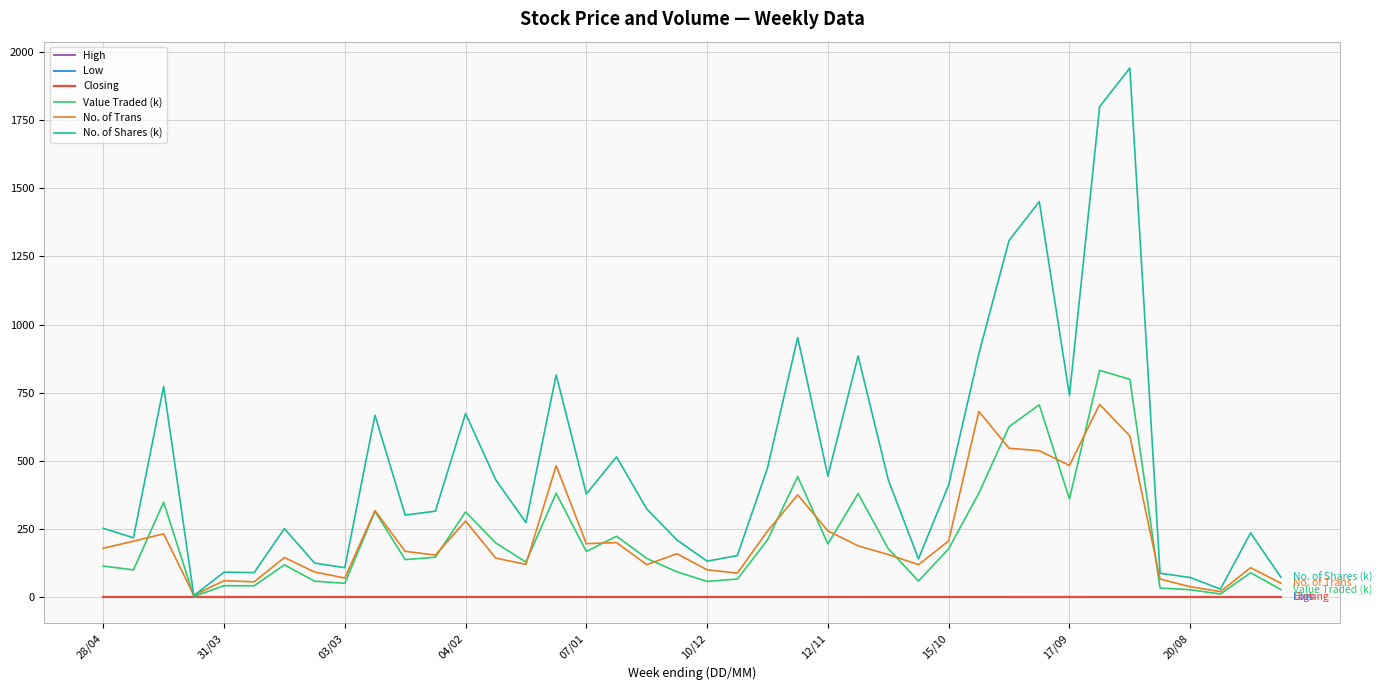

Which series has the largest total across all categories?

No. of Shares (k)